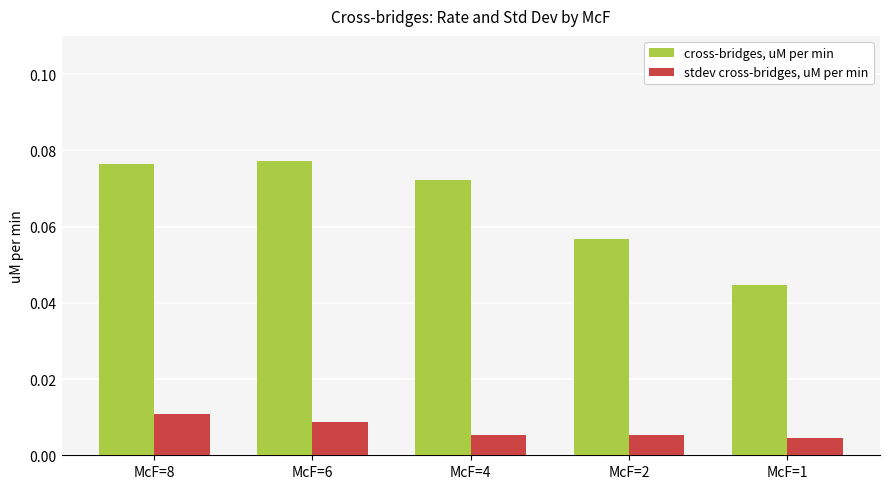

Is the value of stdev cross-bridges, uM per min at McF=1 greater than the value of cross-bridges, uM per min at McF=6?

No